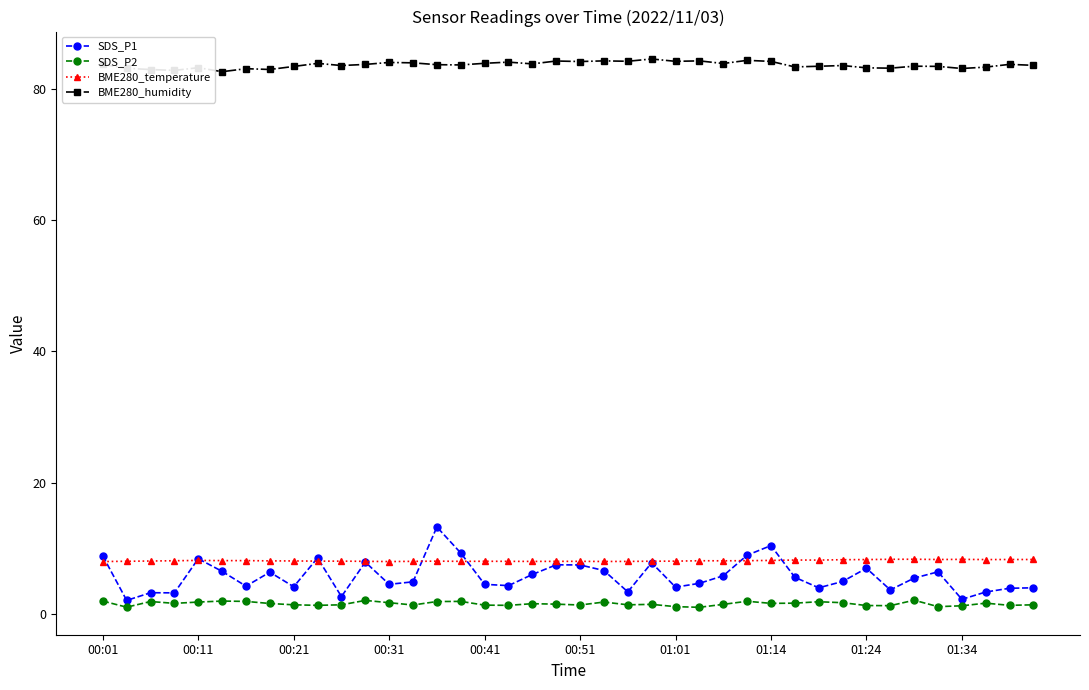

Which series has the largest range (max minus min)?

SDS_P1